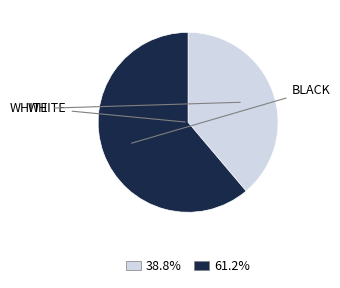

Does any single category account for the majority?

Yes